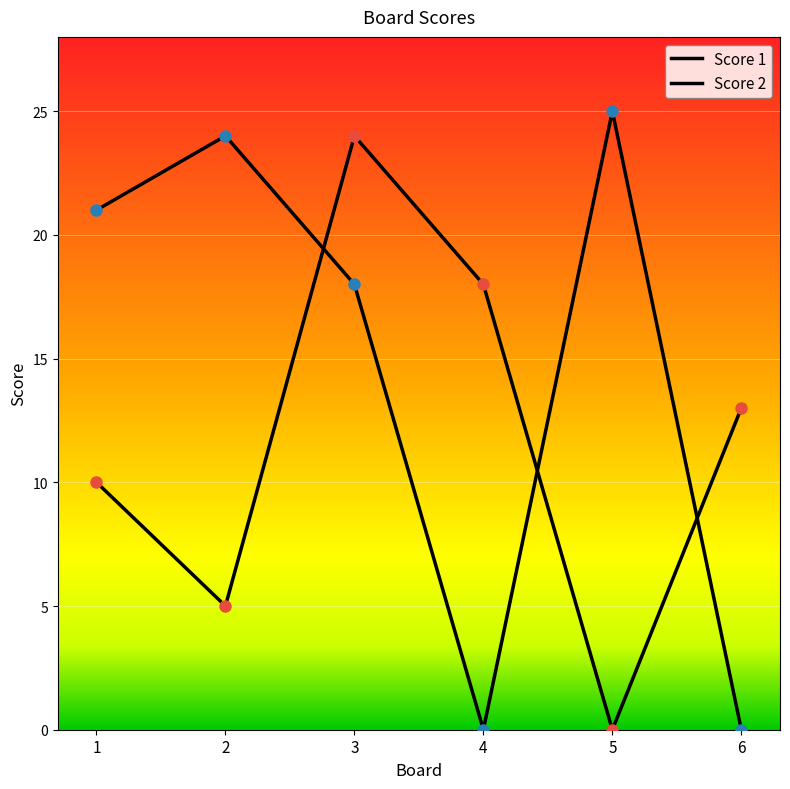

At which label is Score 2 closest to 12?

3